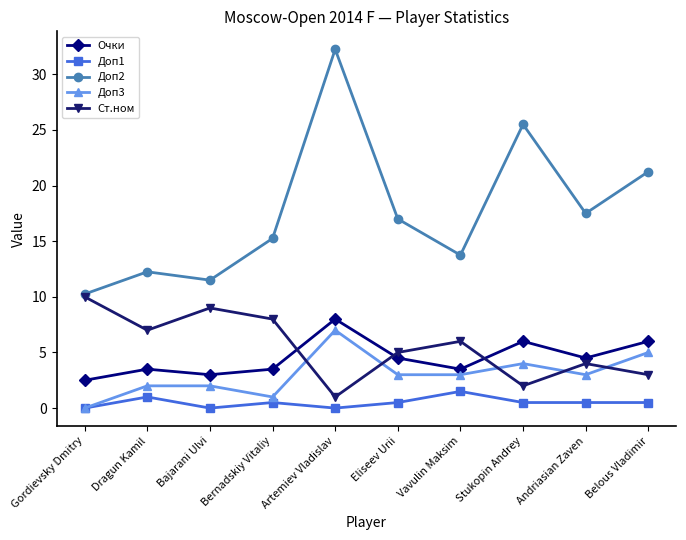

At which category is the sum across all series the highest?

Artemiev Vladislav